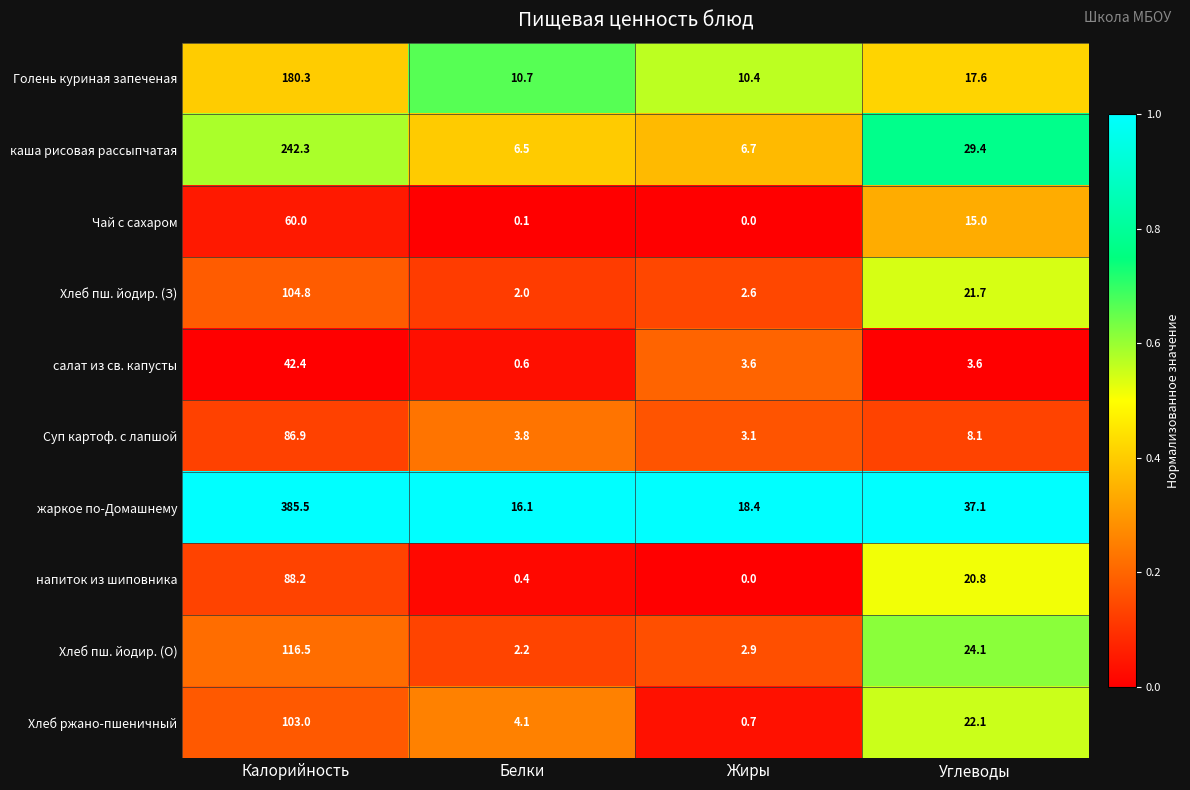

At Углеводы, list the series in order from largest to smallest.

жаркое по-Домашнему, каша рисовая рассыпчатая, Хлеб пш. йодир. (О), Хлеб ржано-пшеничный, Хлеб пш. йодир. (З), напиток из шиповника, Голень куриная запеченая, Чай с сахаром, Суп картоф. с лапшой, салат из св. капусты